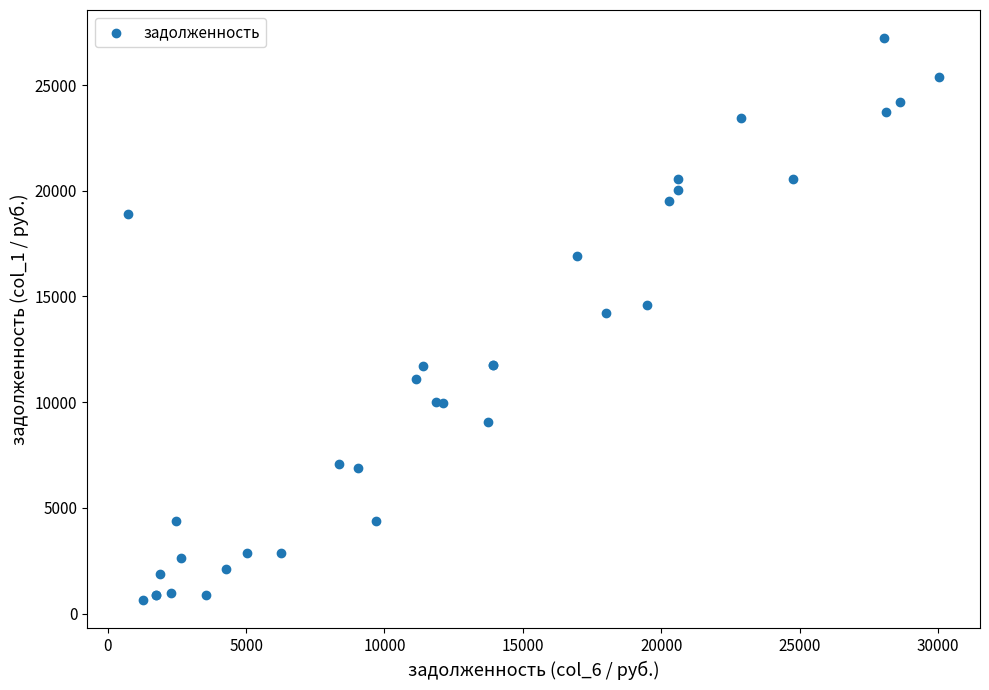

What Y value in the scatter plot is closest to 13923?

14218.2